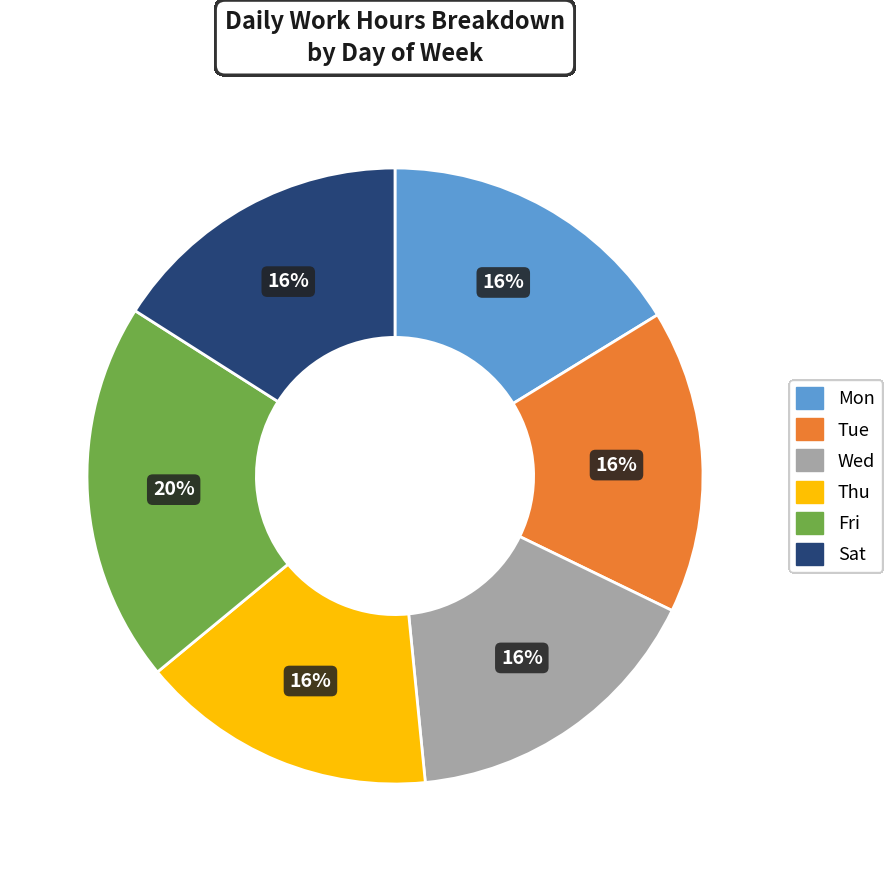

Is Fri the majority of the pie?

No